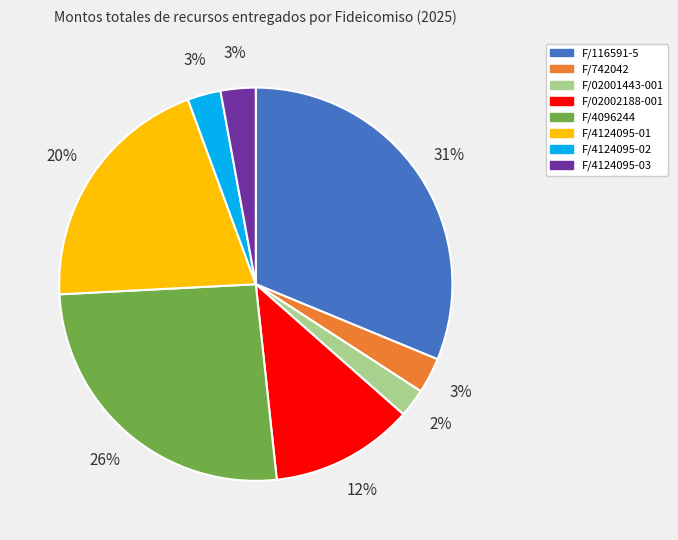

Do F/4124095-03 and F/742042 together represent more than half of the pie?

No